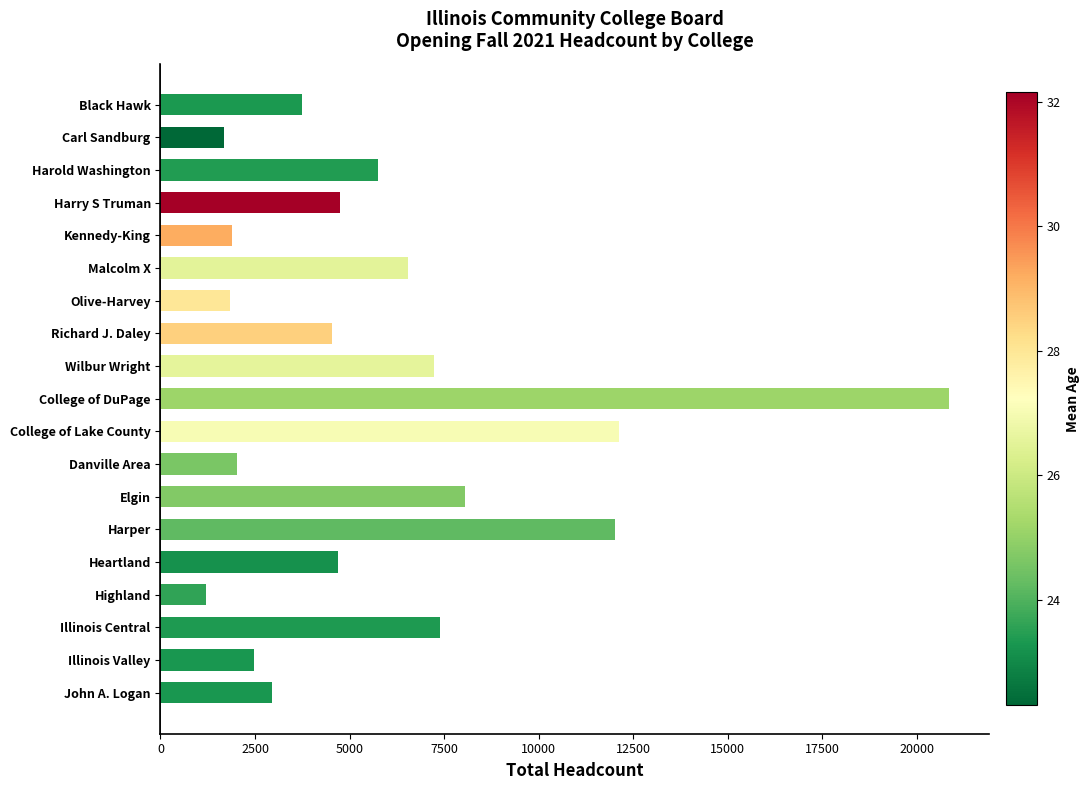

What value does the data have at Elgin, to the nearest 10?

8050